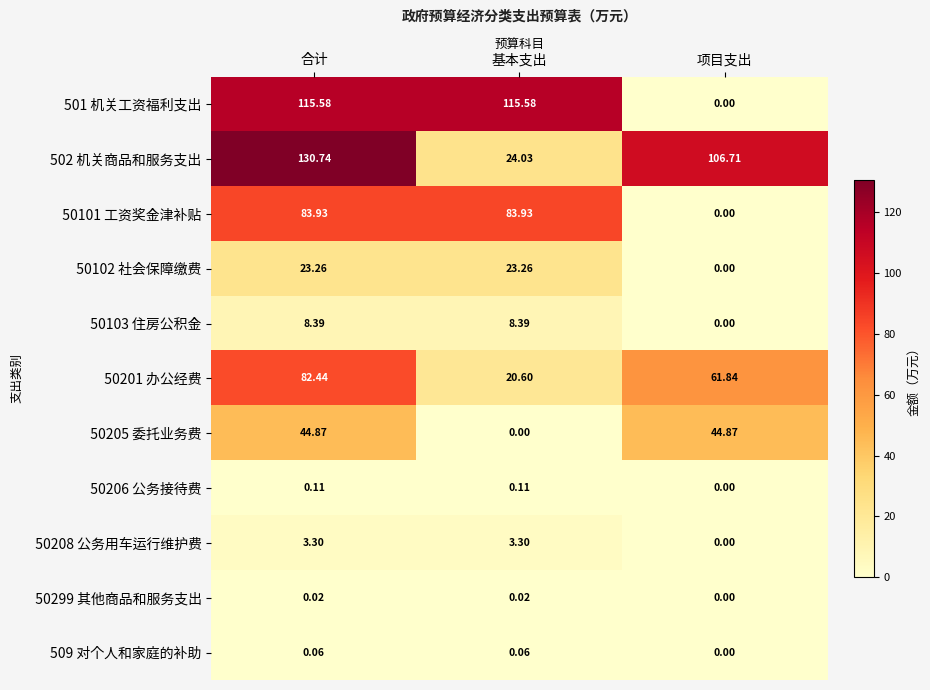

How many series are shown in this chart?

11